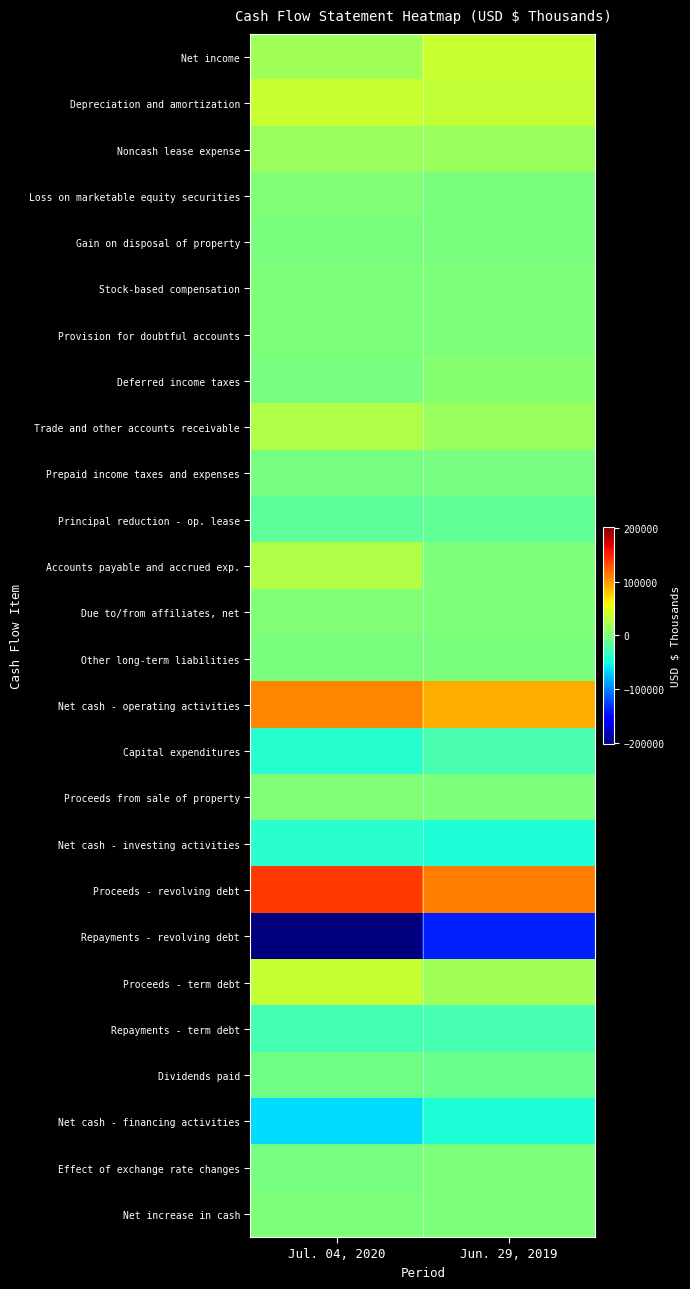

Rank the series at Jul. 04, 2020 from lowest to highest value.

Repayments - revolving debt, Net cash - financing activities, Capital expenditures, Net cash - investing activities, Repayments - term debt, Principal reduction - op. lease, Dividends paid, Effect of exchange rate changes, Prepaid income taxes and expenses, Deferred income taxes, Gain on disposal of property, Other long-term liabilities, Stock-based compensation, Net increase in cash, Provision for doubtful accounts, Due to/from affiliates, net, Proceeds from sale of property, Loss on marketable equity securities, Noncash lease expense, Net income, Trade and other accounts receivable, Accounts payable and accrued exp., Proceeds - term debt, Depreciation and amortization, Net cash - operating activities, Proceeds - revolving debt